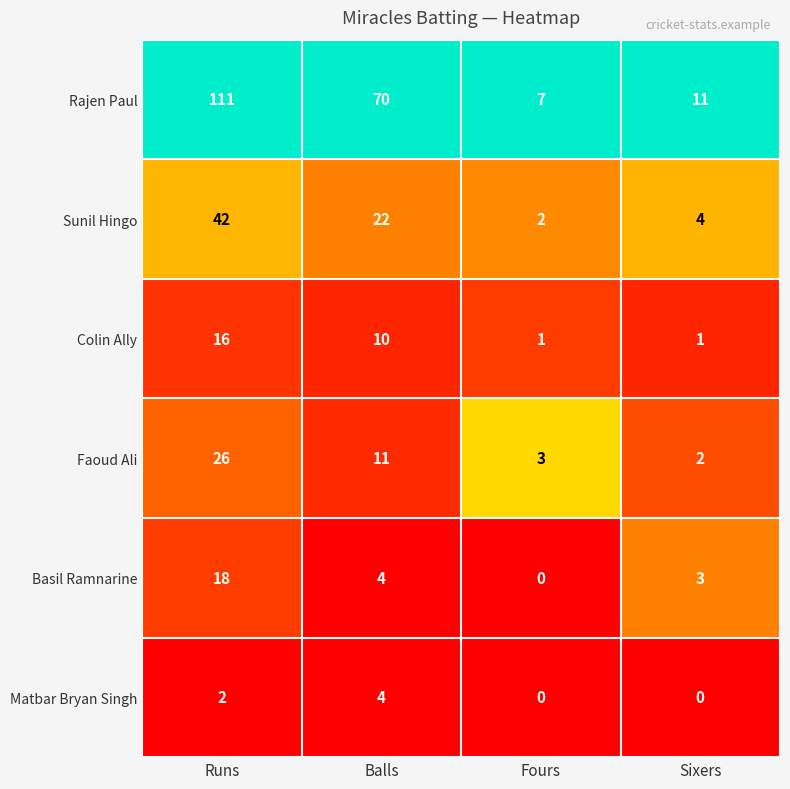

At which category is the sum across all series the highest?

Runs